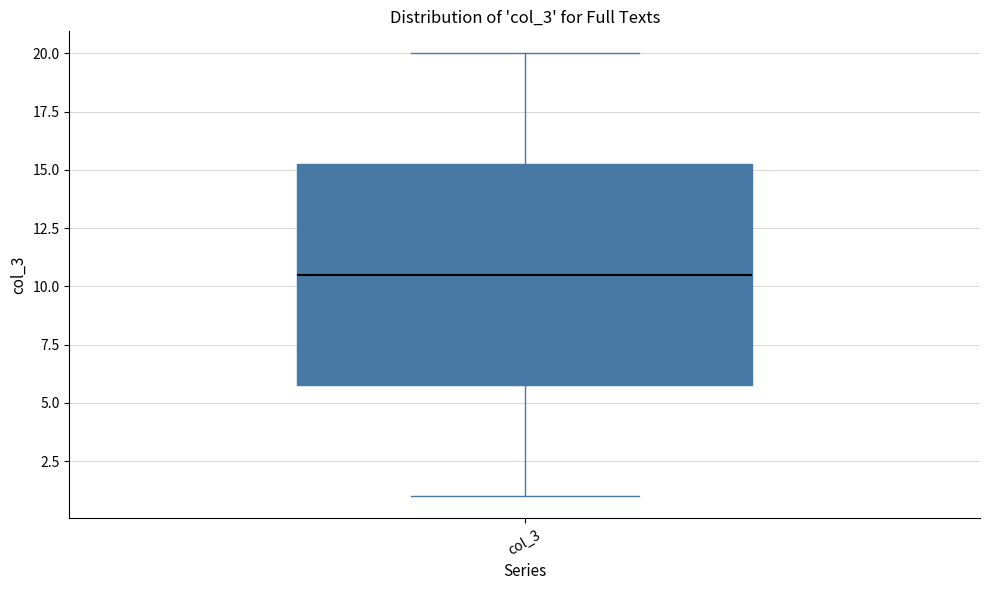

Read this box plot against the y-axis: the position of the median line, the range covered by the box, and the ends of both whiskers. The values are not printed on the chart, so give them approximately, as read against the axis.

median 10.5, box 6.0 to 15.5, whiskers 1.0 to 20.0